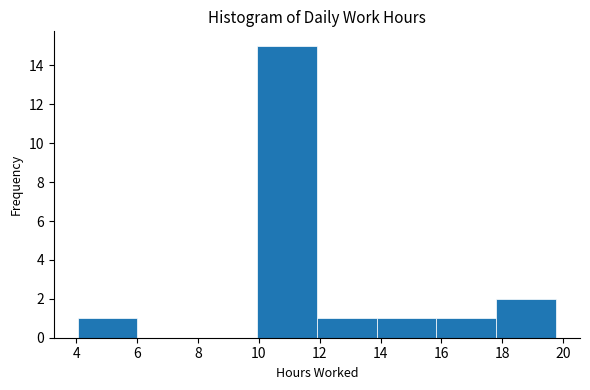

Reading left to right, transcribe this chart: for each bar, give the range it covers on the x-axis and its height. Neither the bar edges nor the heights are printed on the chart, so give them approximately, as read against the axes.

4.0 to 6.0: 1
6.0 to 8.0: 0
8.0 to 10.0: 0
10.0 to 12.0: 15
12.0 to 13.8: 1
13.8 to 15.8: 1
15.8 to 17.8: 1
17.8 to 19.8: 2